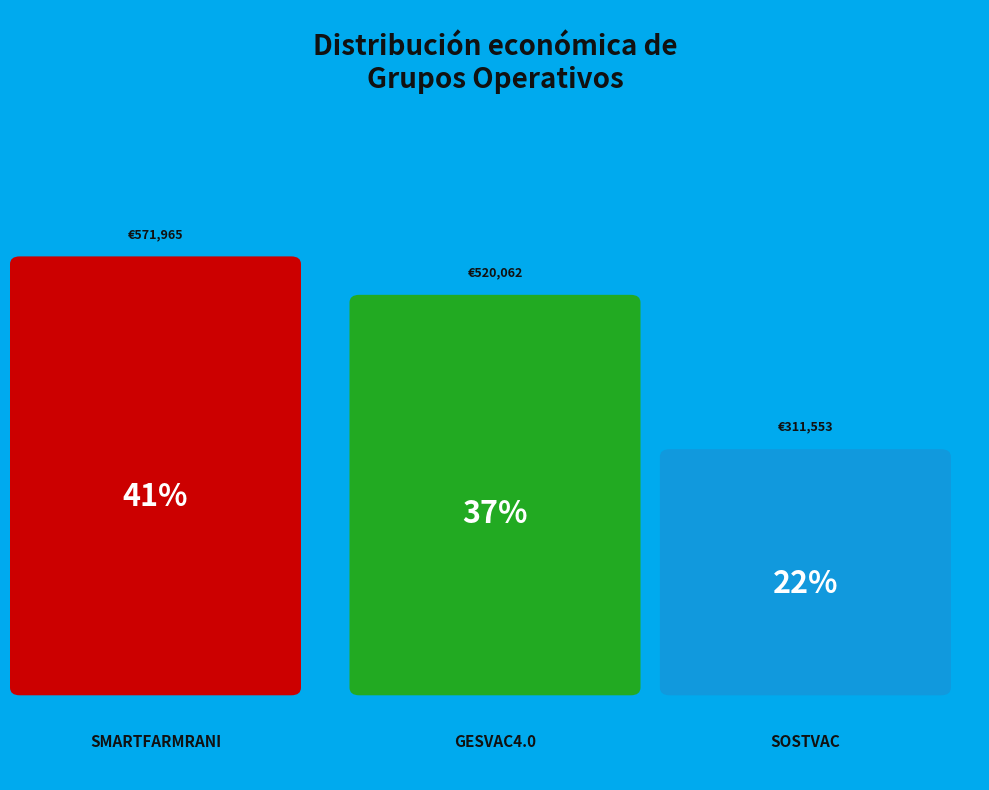

Does SMARTFARMRANI represent more than half of the total?

No